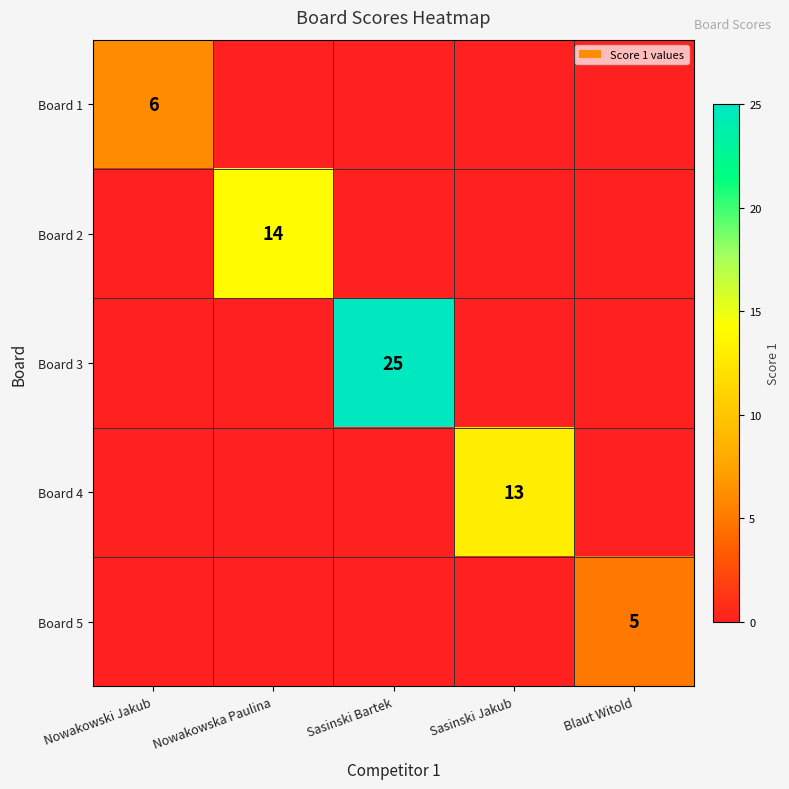

What is the difference between the highest and lowest values at Nowakowski Jakub?

6